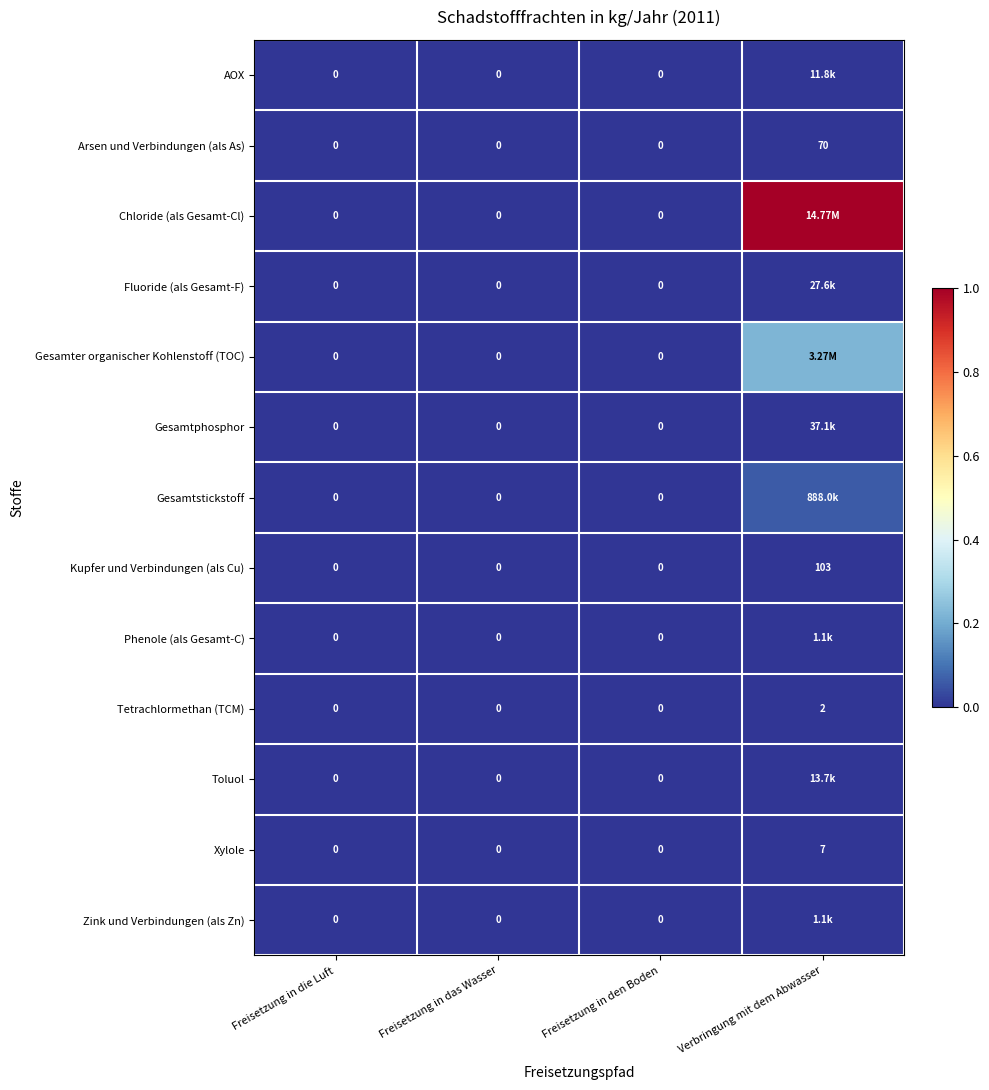

How many positive values does the Kupfer und Verbindungen (als Cu) series have?

1